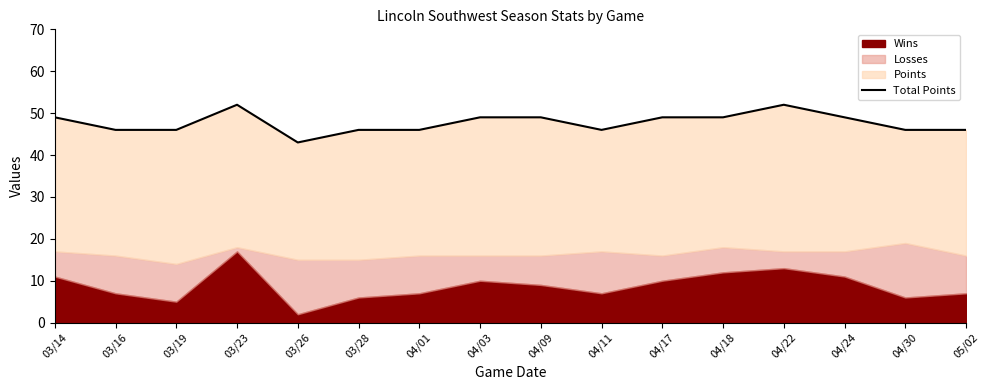

Reading left to right, what are all the values shown in this chart?

03/14=49	03/16=46	03/19=46	03/23=52	03/26=43	03/28=46	04/01=46	04/03=49	04/09=49	04/11=46	04/17=49	04/18=49	04/22=52	04/24=49	04/30=46	05/02=46